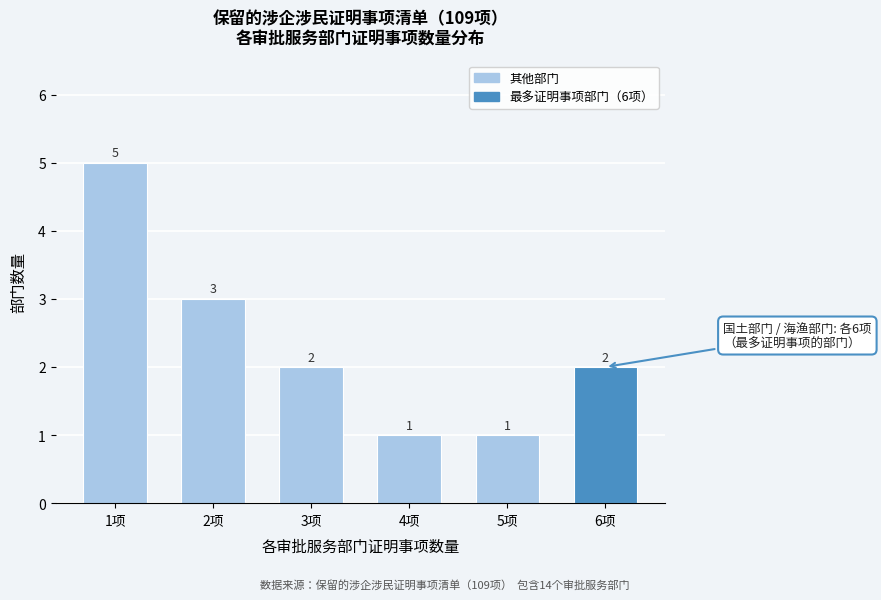

Reading left to right, what are all the values shown in this chart?

5	3	2	1	1	2